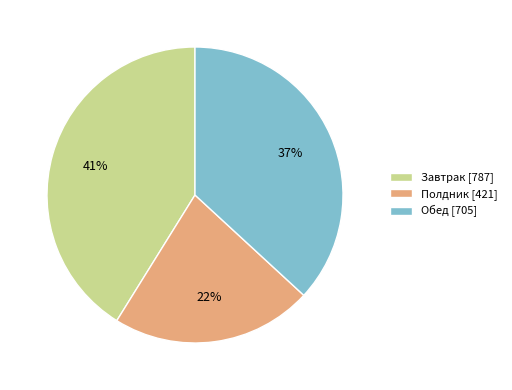

The Обед slice represents 47% of the pie. True or false?

False